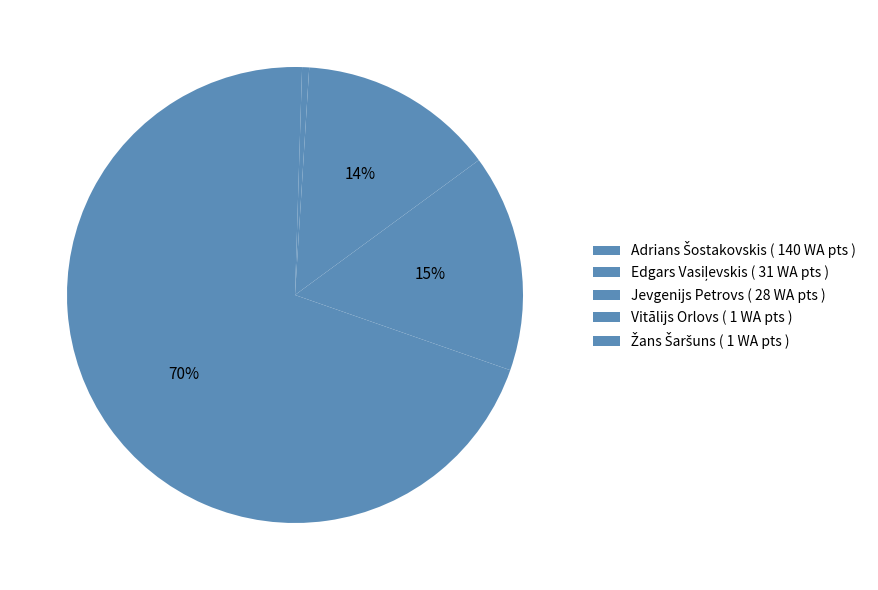

Count the number of slices in the pie.

5